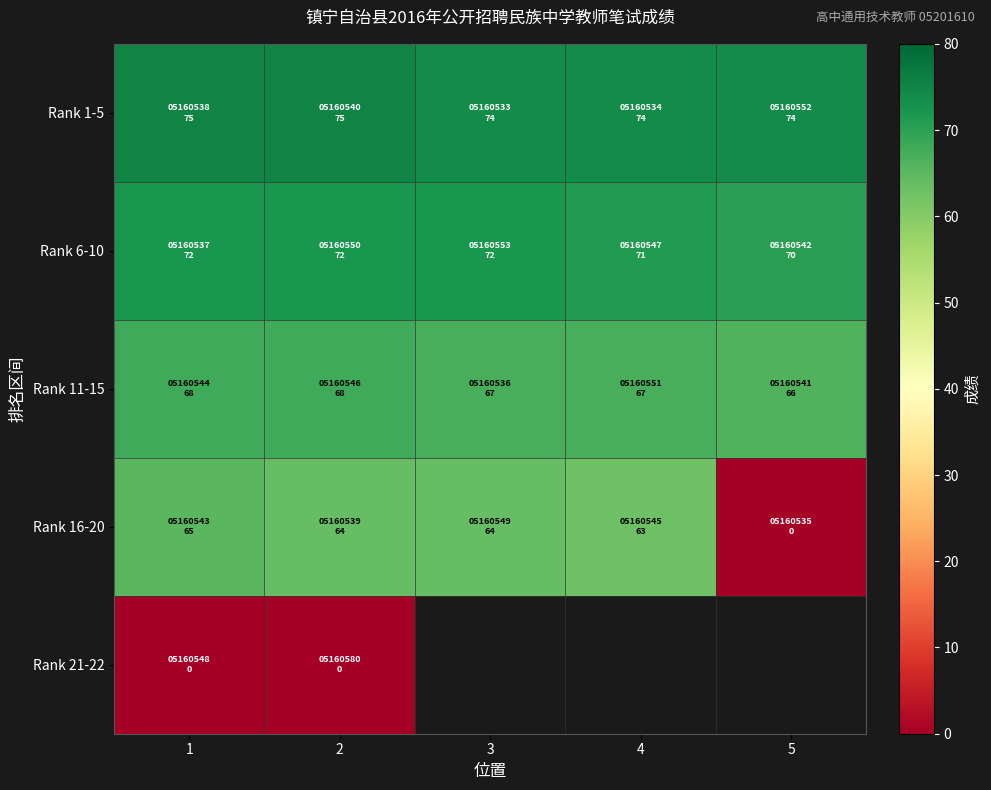

Between 3 and 1, which is larger?

1